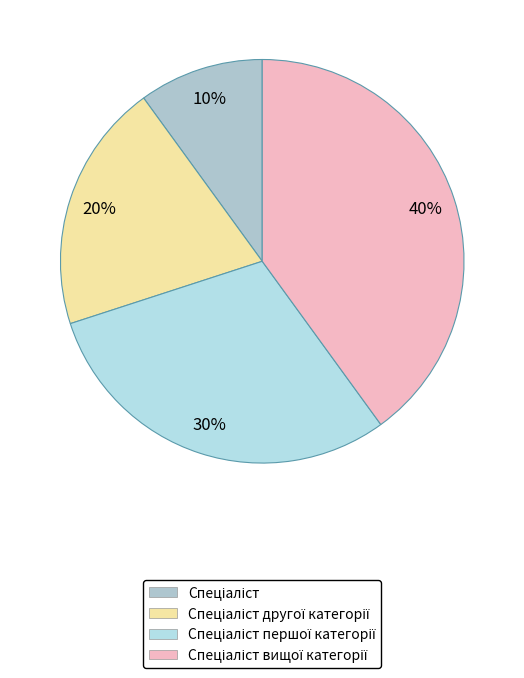

Does any single category account for the majority?

No